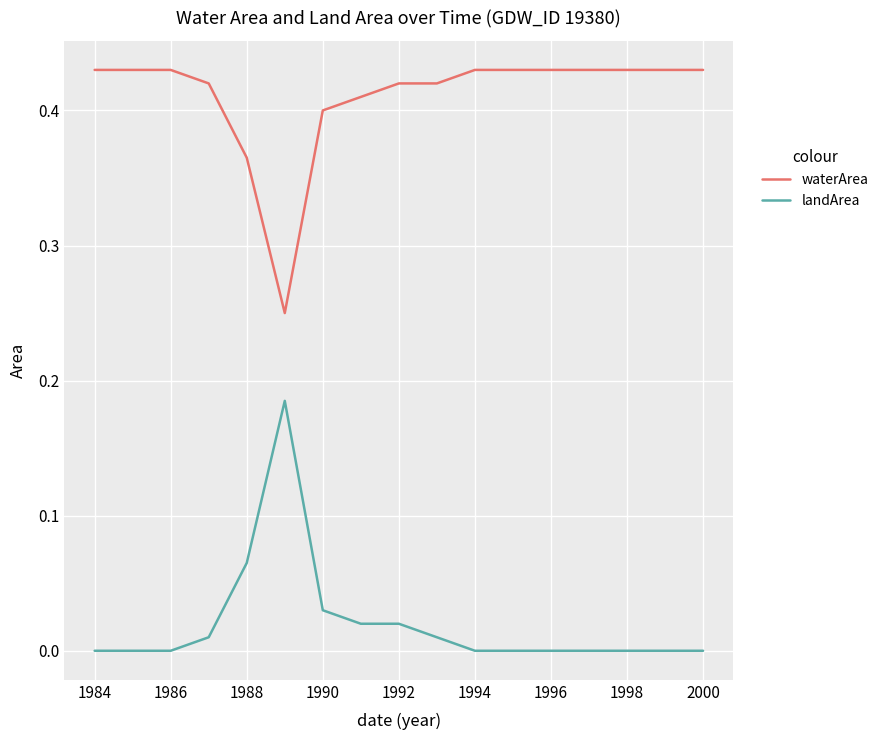

List the series in order of their overall mean, highest first.

waterArea, landArea